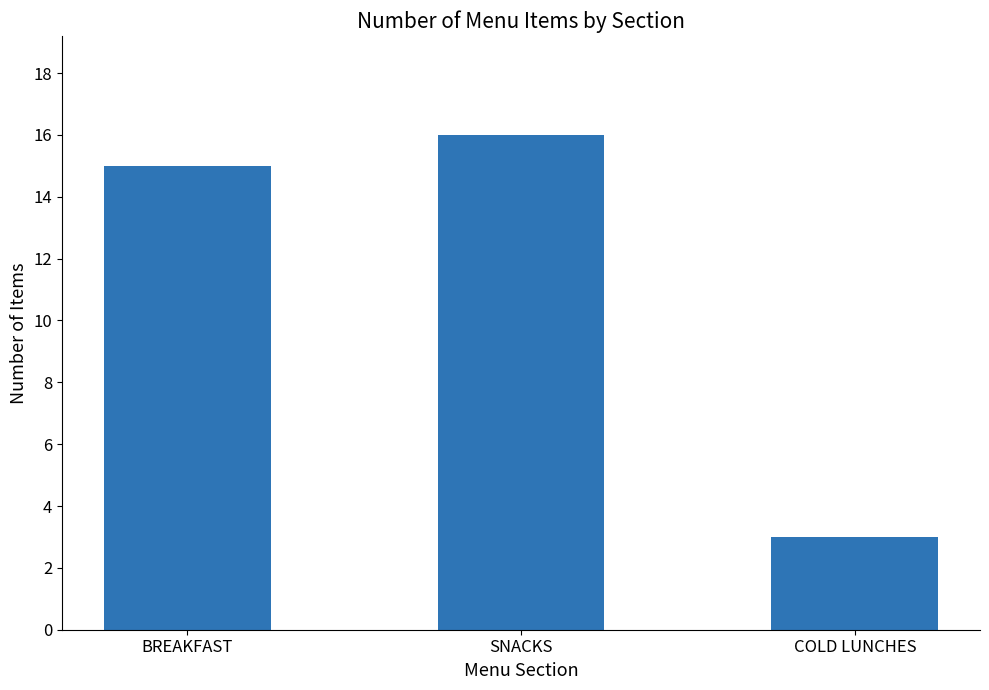

How many data points does each series have?

3